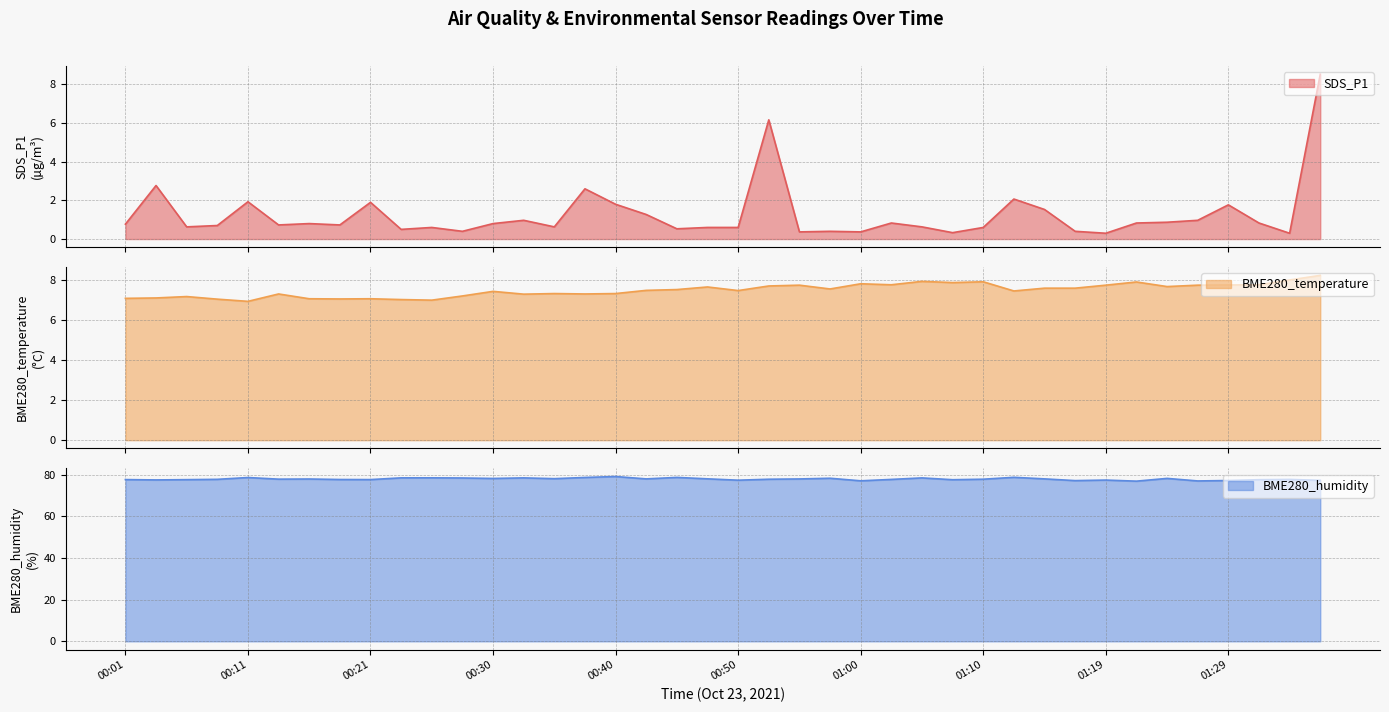

How many interior local peaks does the SDS_P1 series have?

12